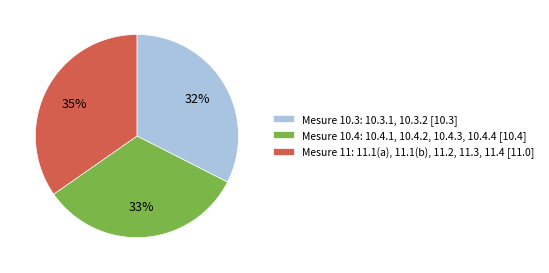

The Mesure 10.3: 10.3.1, 10.3.2 [10.3] slice represents 32% of the pie. True or false?

True